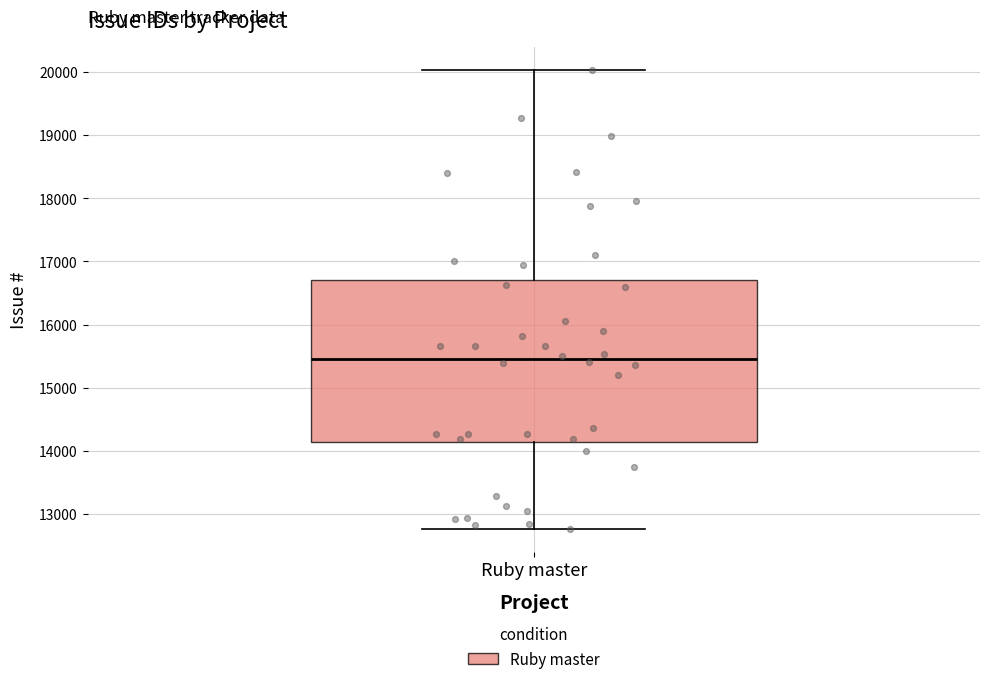

Read this box plot against the y-axis: the position of the median line, the range covered by the box, and the ends of both whiskers. The values are not printed on the chart, so give them approximately, as read against the axis.

median 15500, box 14100 to 16700, whiskers 12800 to 20000